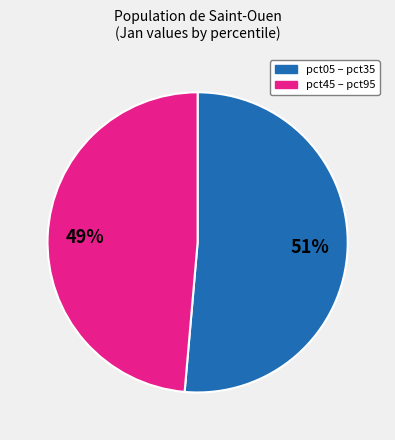

Does any single category account for the majority?

Yes